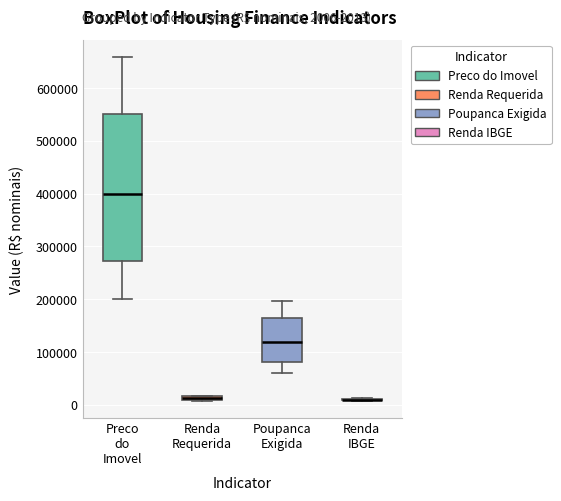

Where does the upper whisker of the box for Preco do Imovel end on the y-axis? The values are not printed on the chart, so give them approximately, as read against the axis.

660000